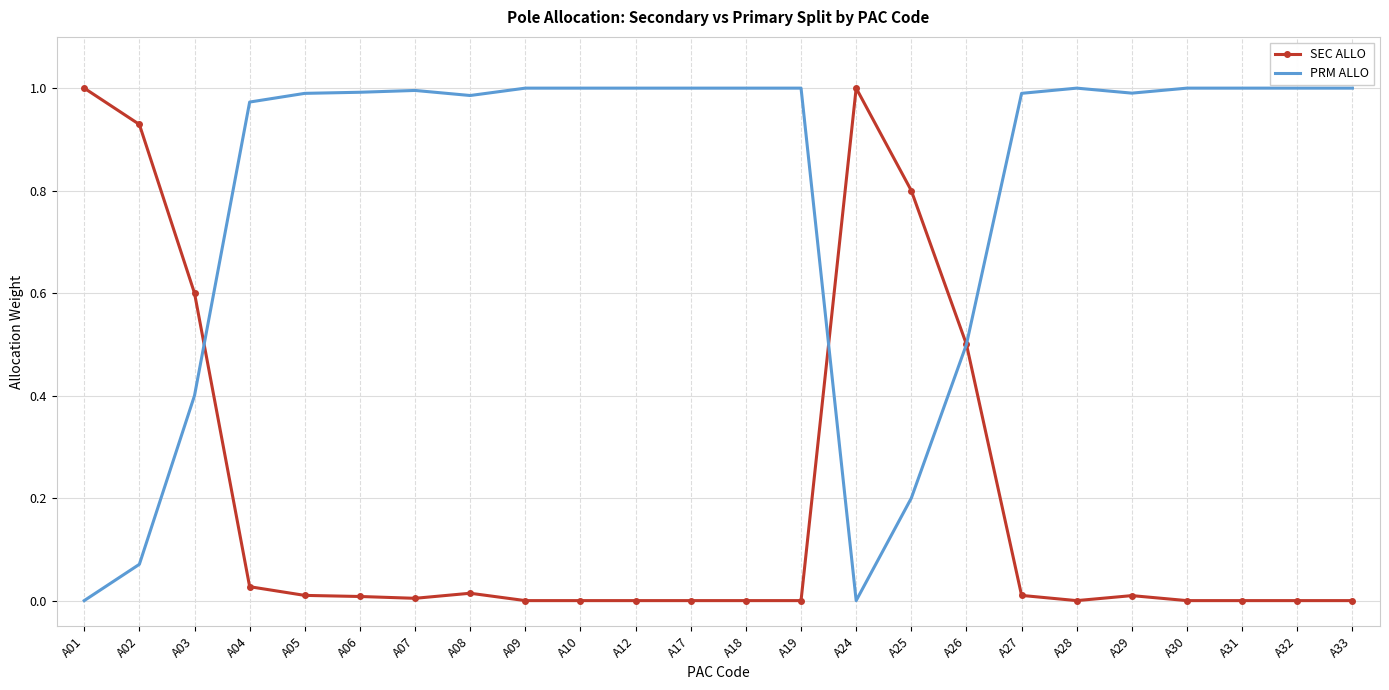

True or false: PRM ALLO and SEC ALLO intersect in this chart.

True